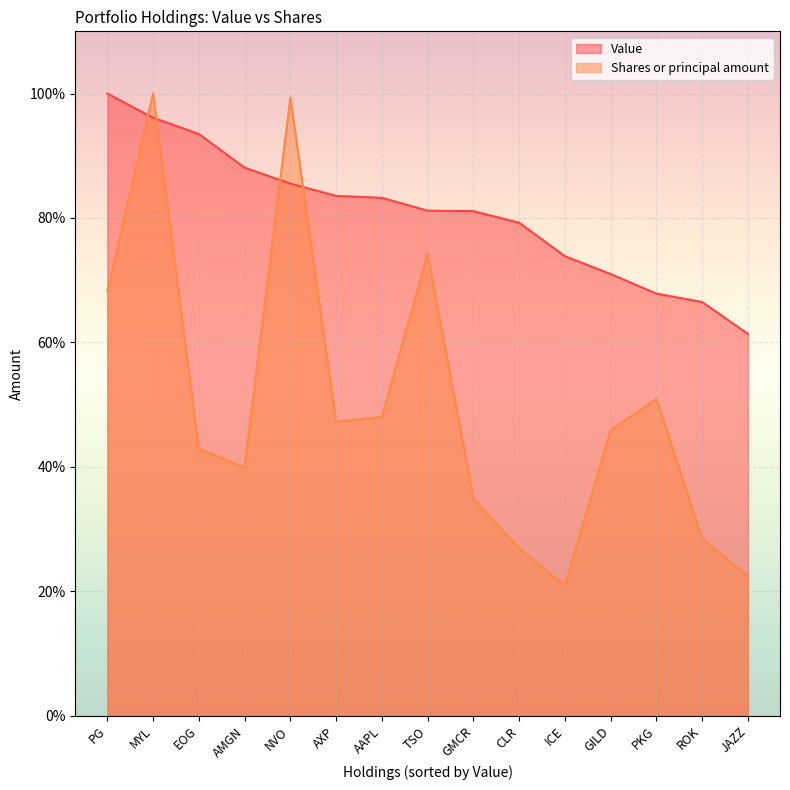

Reading left to right, what are all the values shown in this chart?

Value: 100.0	96.1	93.5	88.1	85.5	83.6	83.2	81.2	81.1	79.2	73.9	71.0	67.8	66.5	61.4
Shares or principal amount: 68.3	100.0	42.9	39.9	99.3	47.2	48.1	74.2	34.9	26.9	21.0	45.9	50.9	28.5	22.4